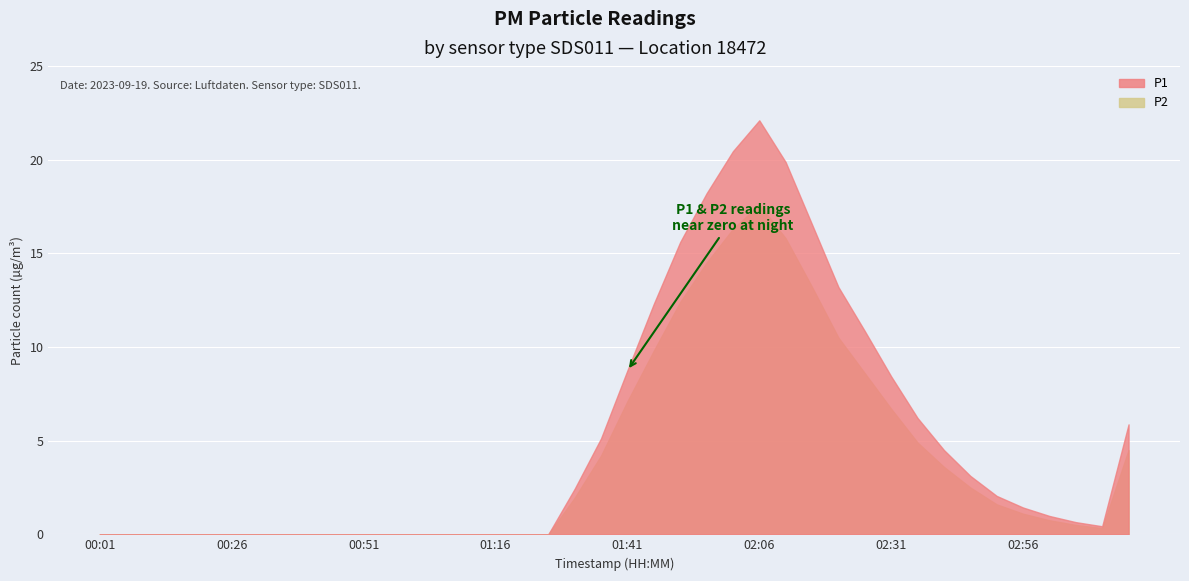

List the labels in order of P2 value, largest first.

02:06, 02:01, 02:11, 01:56, 02:16, 01:51, 02:21, 01:46, 02:26, 01:41, 02:31, 02:36, 03:16, 01:36, 02:41, 02:46, 01:31, 02:51, 02:56, 03:01, 03:06, 03:11, 00:01, 00:06, 00:11, 00:16, 00:21, 00:26, 00:31, 00:36, 00:41, 00:46, 00:51, 00:56, 01:01, 01:06, 01:11, 01:16, 01:21, 01:26